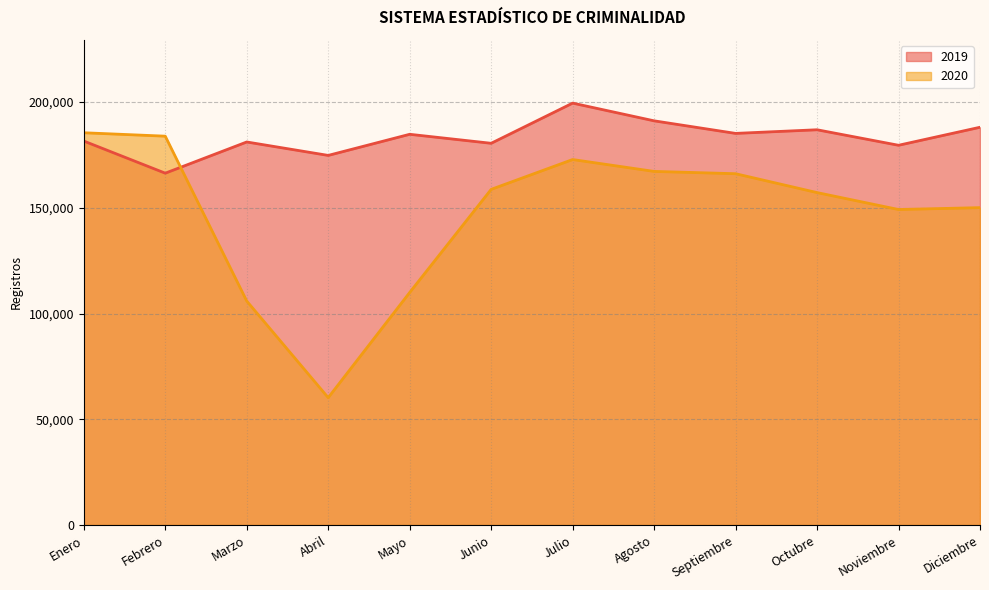

Which has a higher value, Agosto or Noviembre?

Agosto